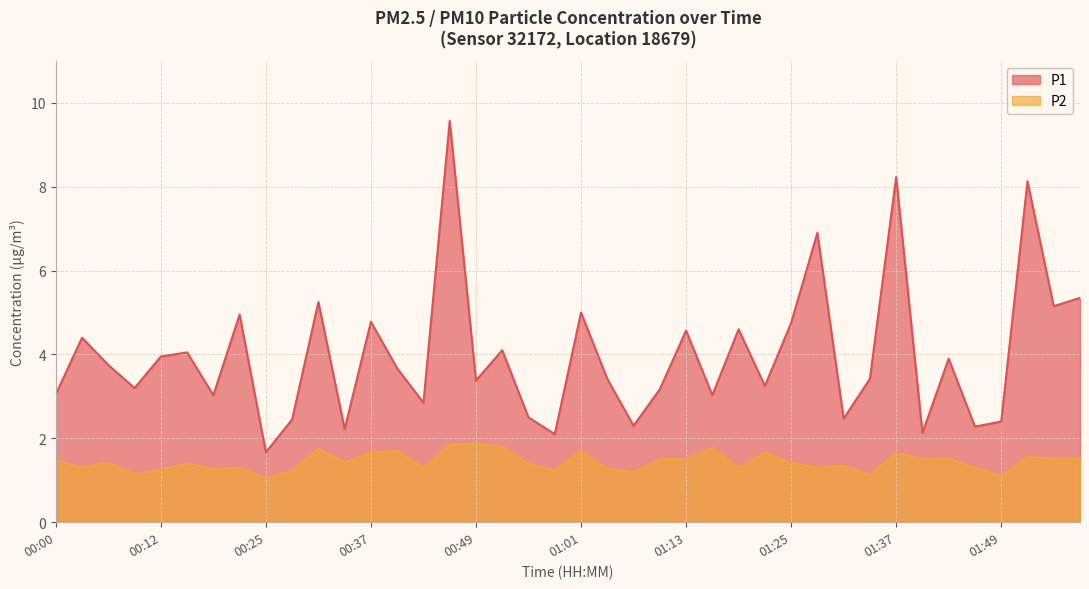

Which label corresponds to the largest value in the chart?

00:46